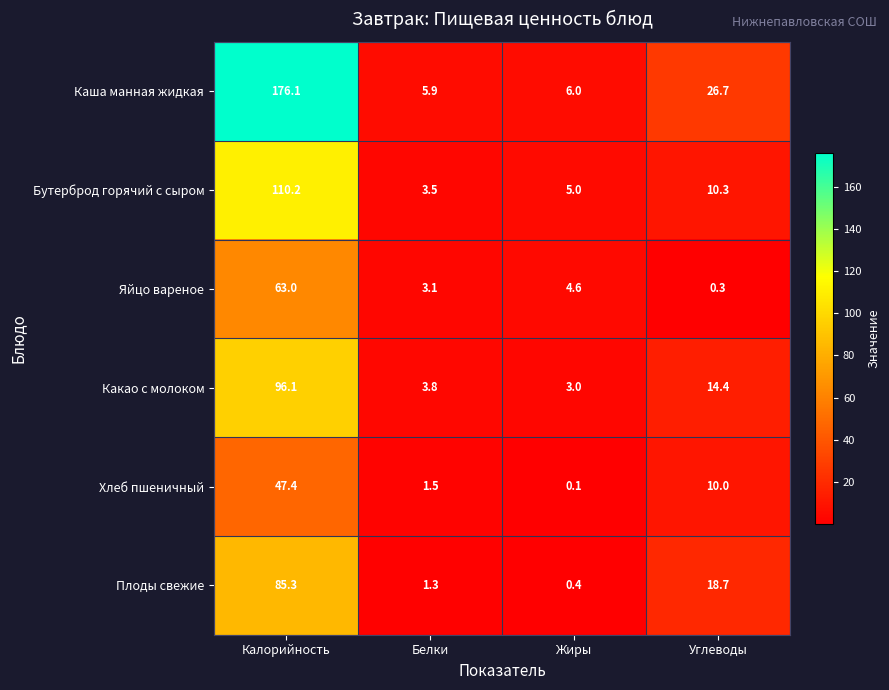

Which series changed the most between Калорийность and Углеводы?

Каша манная жидкая